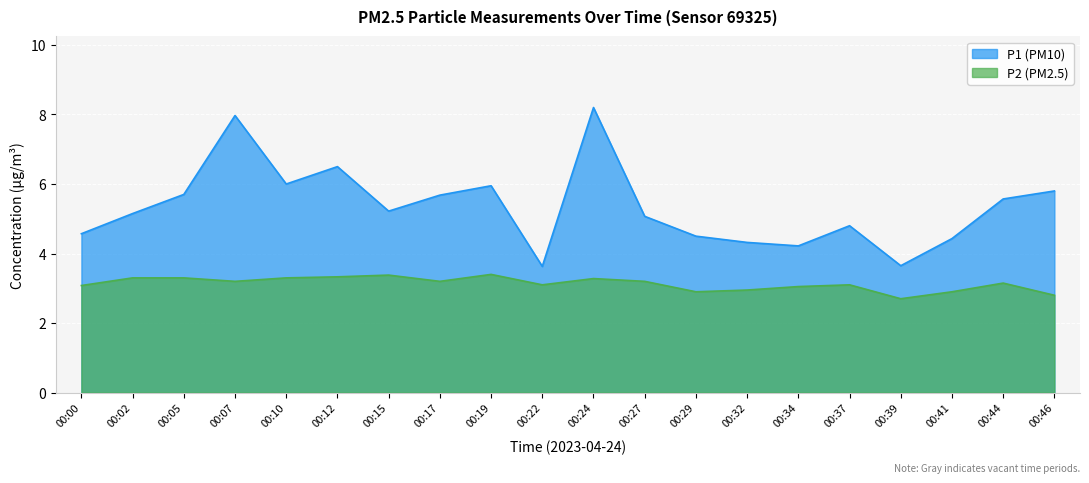

Does the chart display data point markers on the line(s)?

No